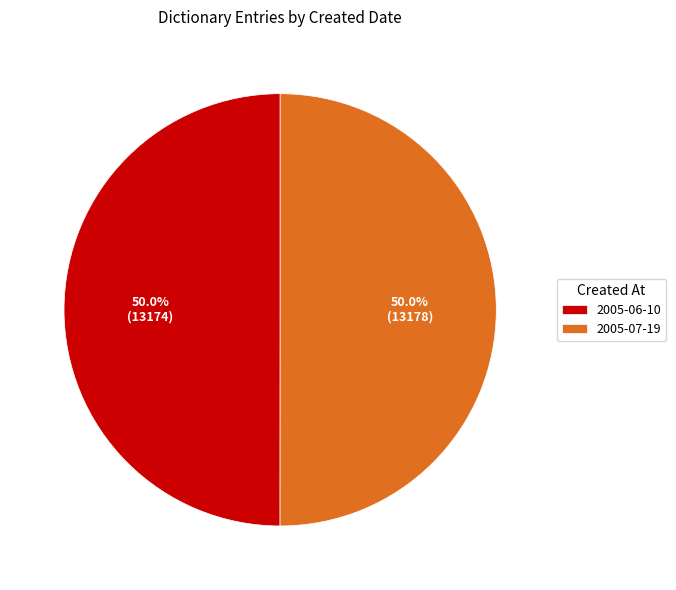

What is the ratio of the value at 2005-07-19 to the value at 2005-06-10?

1.0